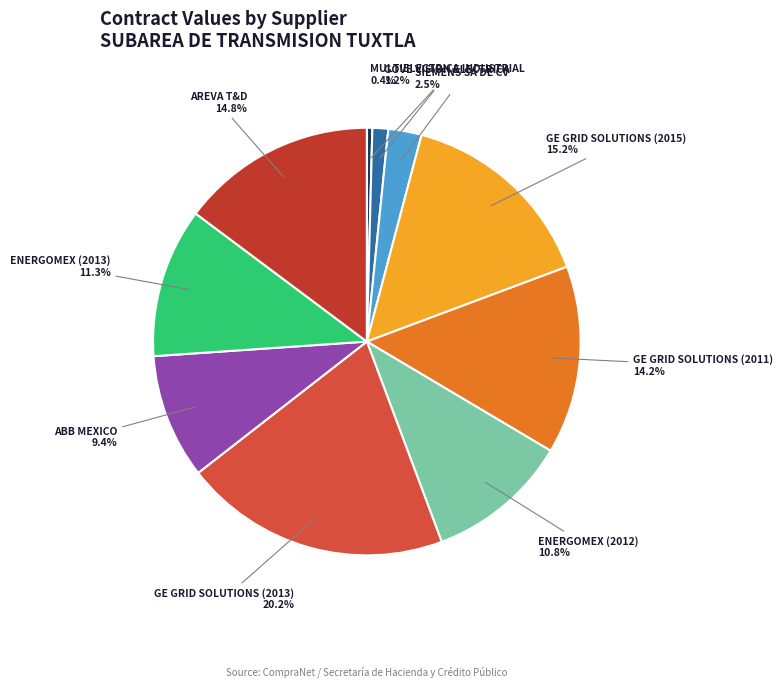

How many slices are in this pie chart?

10